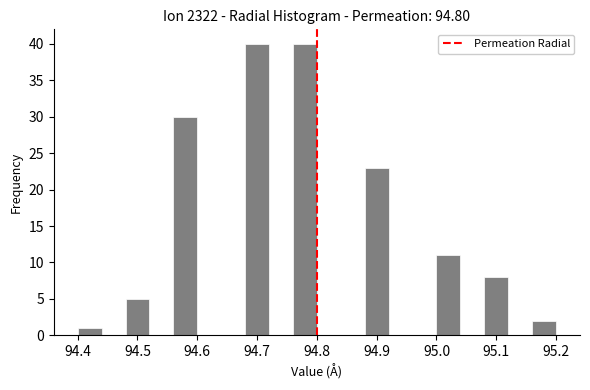

What is the height of the bar covering 94.56 to 94.60 on the x-axis? The values are not printed on the chart, so give them approximately, as read against the axis.

30